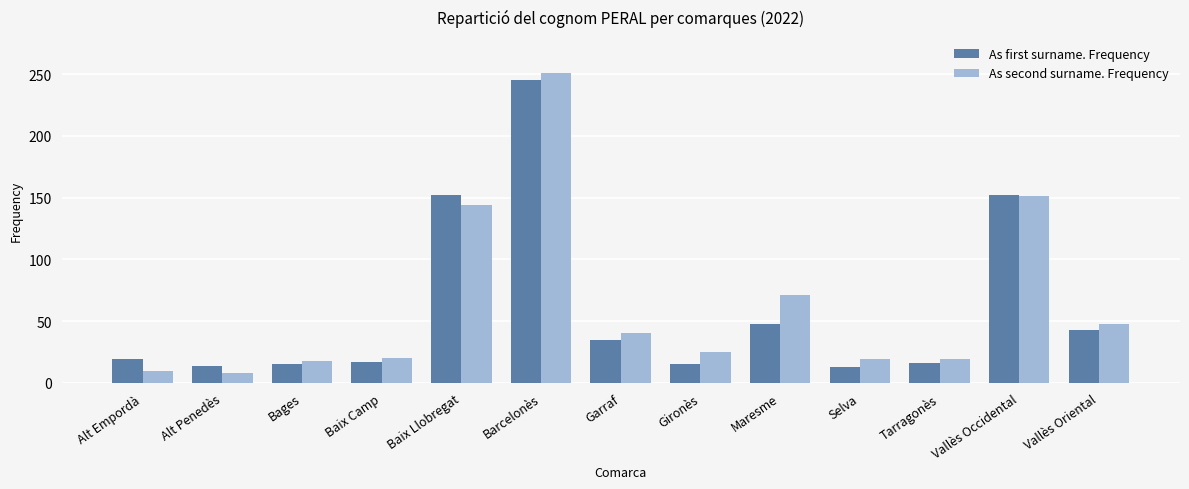

At which category is the sum across all series the highest?

Barcelonès